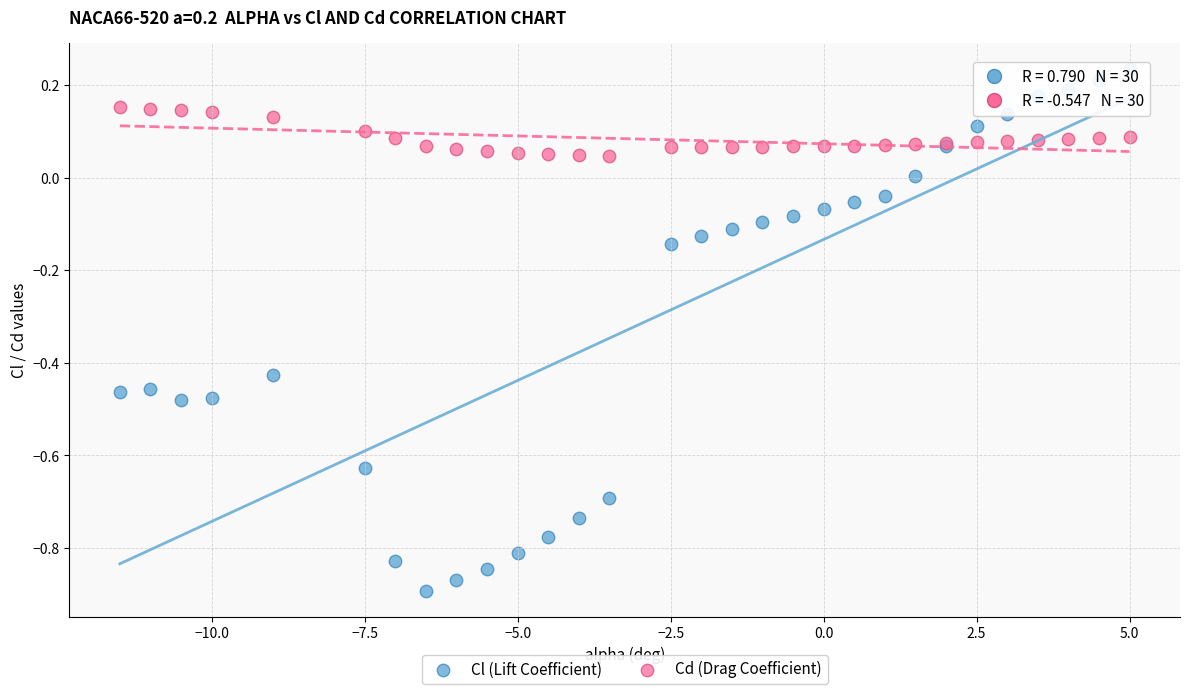

Which series contains the lowest Y value?

Cl (Lift Coefficient)